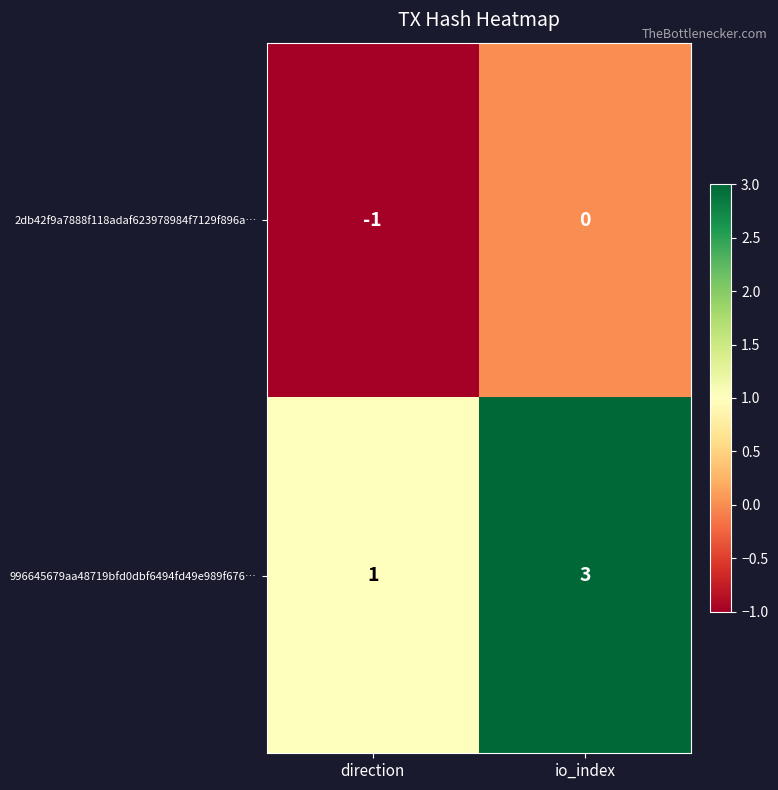

How many categories are shown in the chart?

2